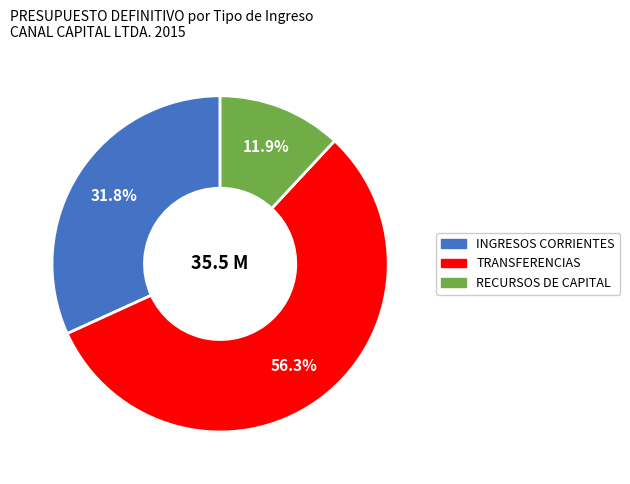

To the nearest percent, what portion does TRANSFERENCIAS represent?

56%